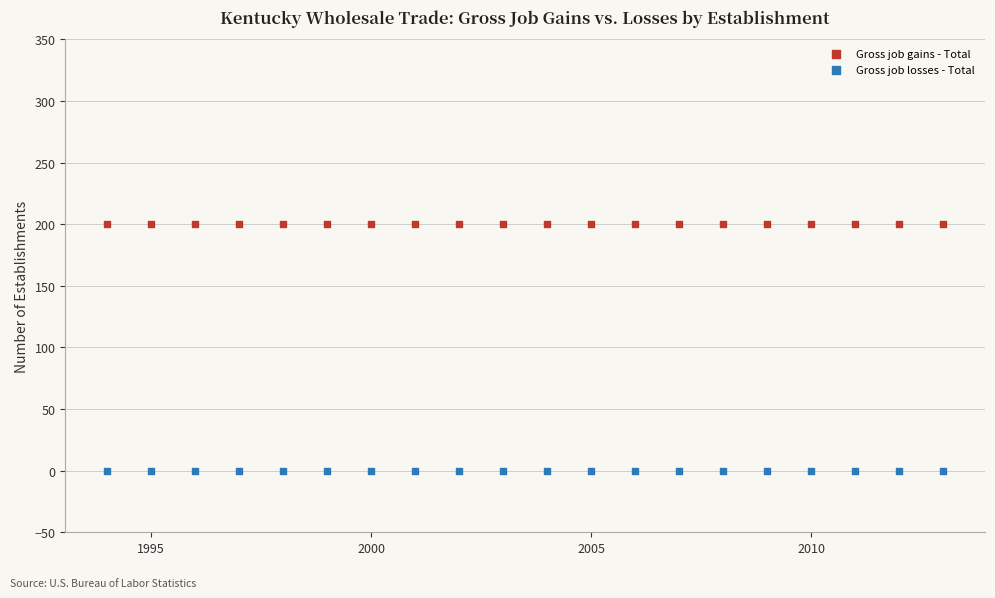

Which series reaches the maximum Y coordinate?

Gross job gains - Total